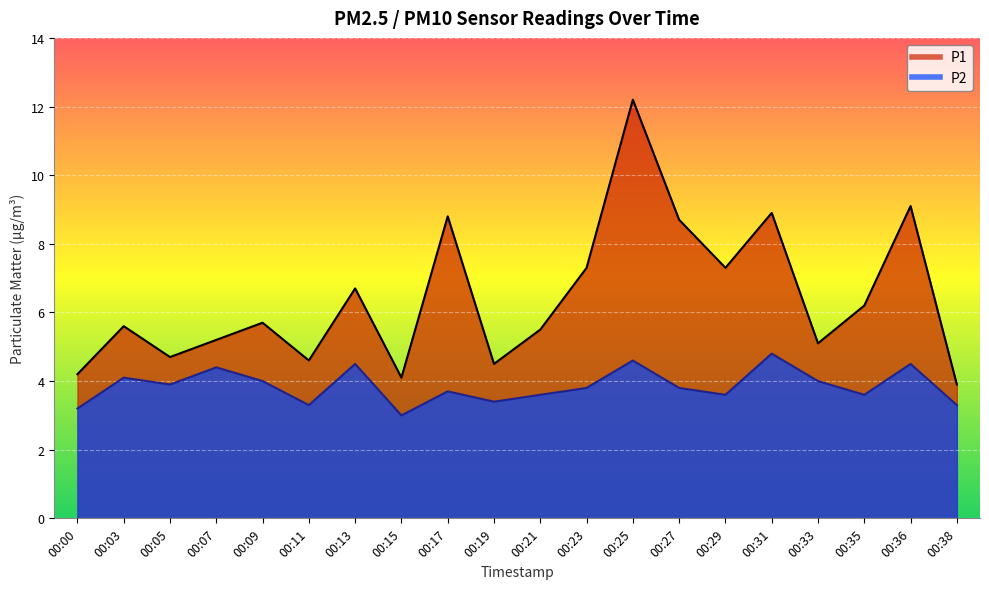

How many data points in P2 are above 3?

19